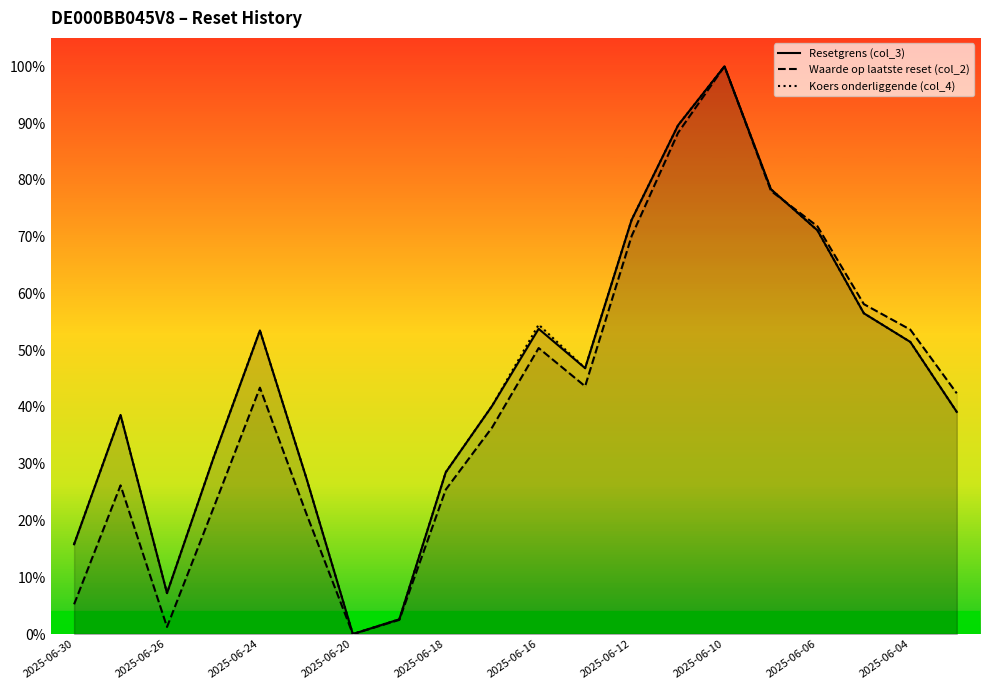

Between 2025-06-26 and 2025-06-11, which series saw the biggest shift?

Waarde op laatste reset (col_2)